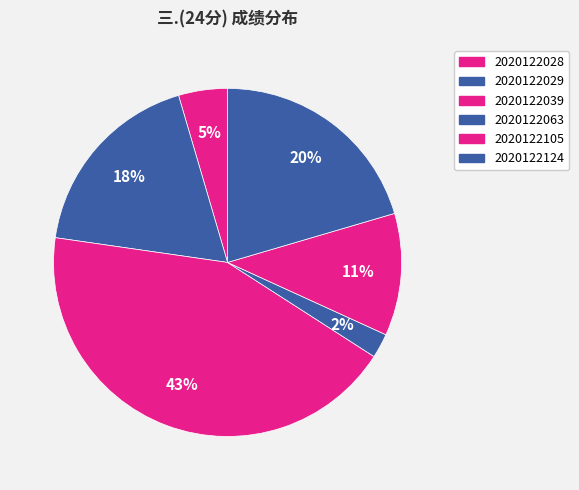

How many segments does this pie chart have?

6